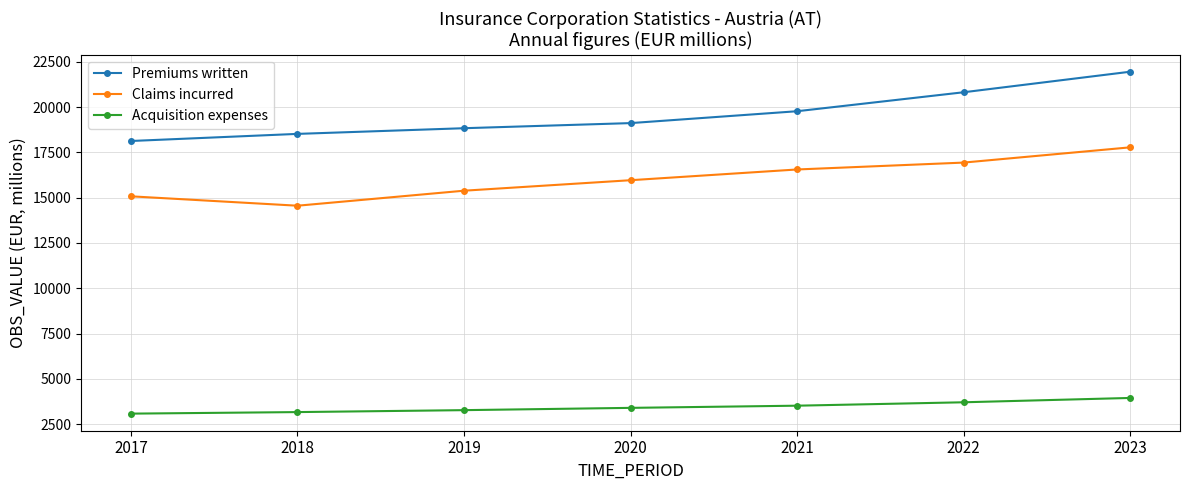

In Claims incurred, how many points are lower than both neighbors (excluding endpoints)?

1